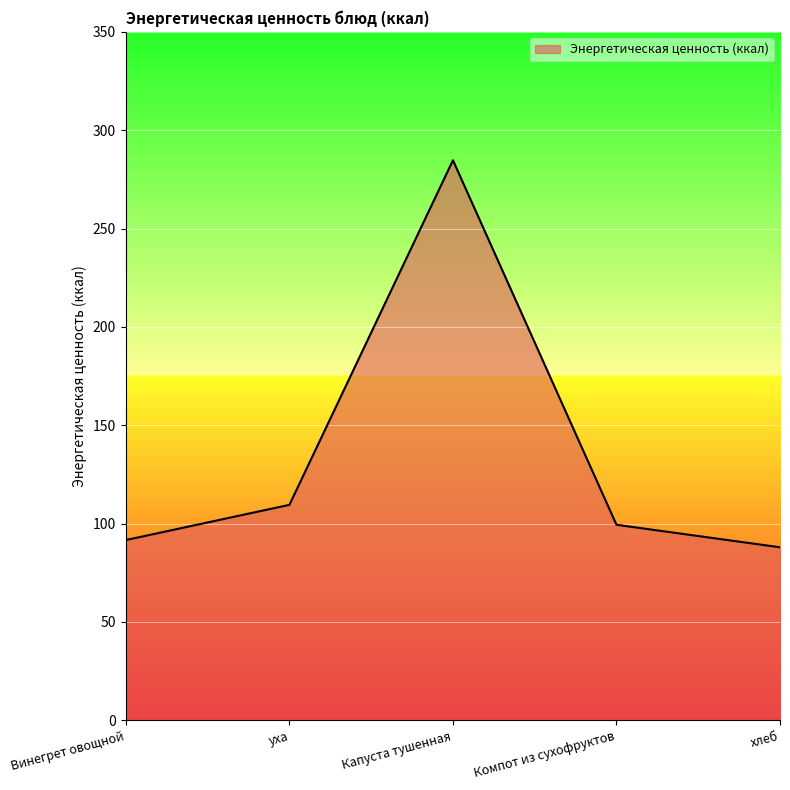

Reading right to left, what are all the values shown in this chart?

хлеб=87.9	Компот из сухофруктов=99.4	Капуста тушенная=284.7	уха=109.5	Винегрет овощной=91.6